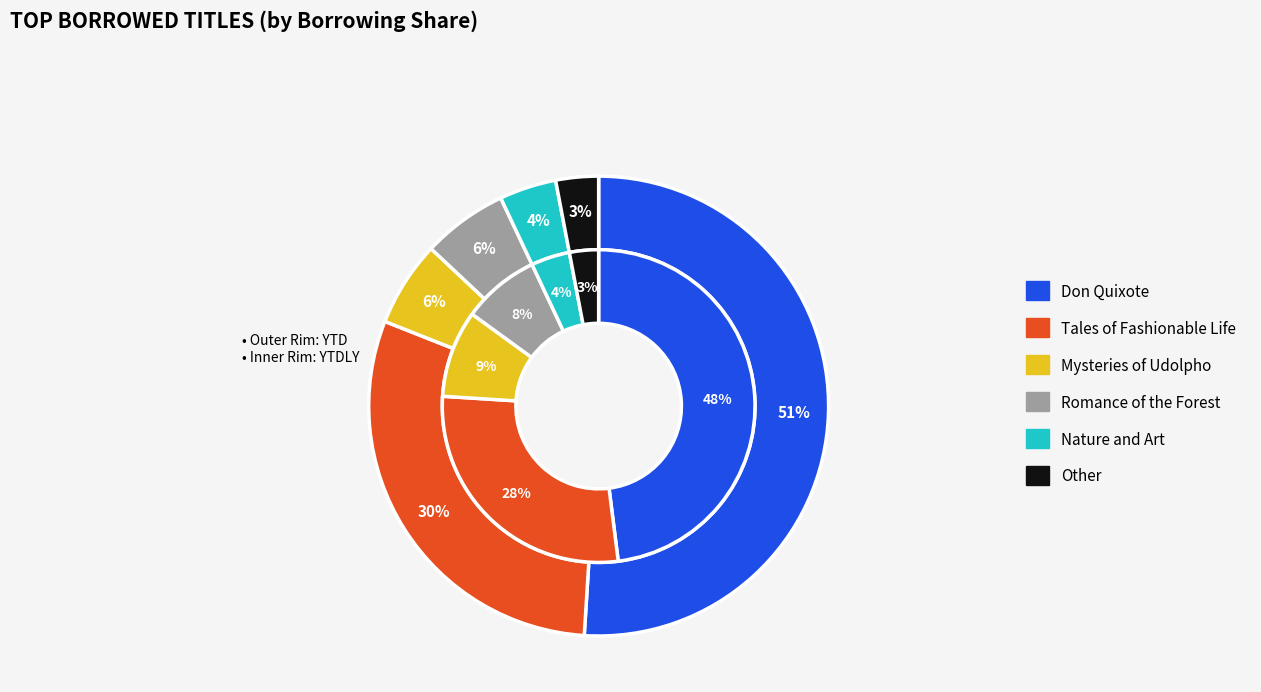

At Mysteries of Udolpho, list the series in order from largest to smallest.

inner, outer